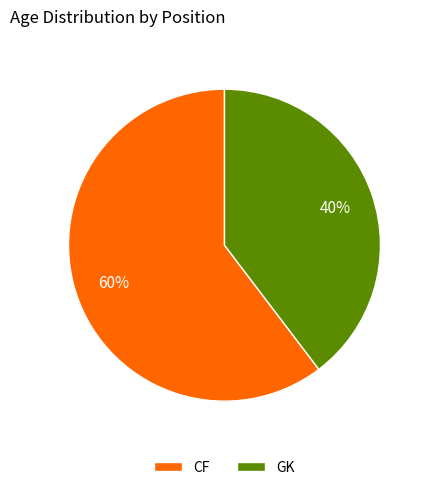

Which slice is the largest?

CF